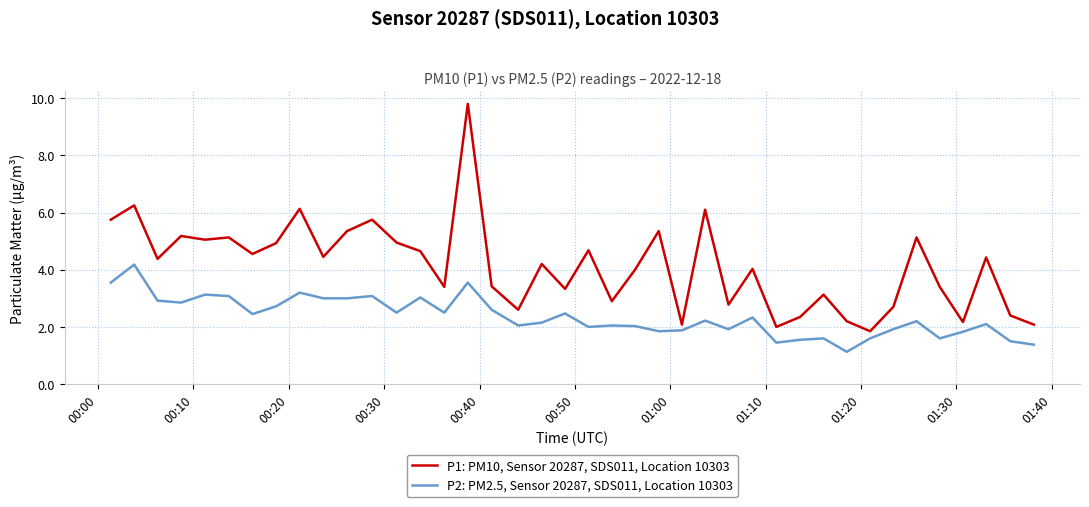

What is the highest value of the P1: PM10, Sensor 20287, SDS011, Location 10303 series?

9.8